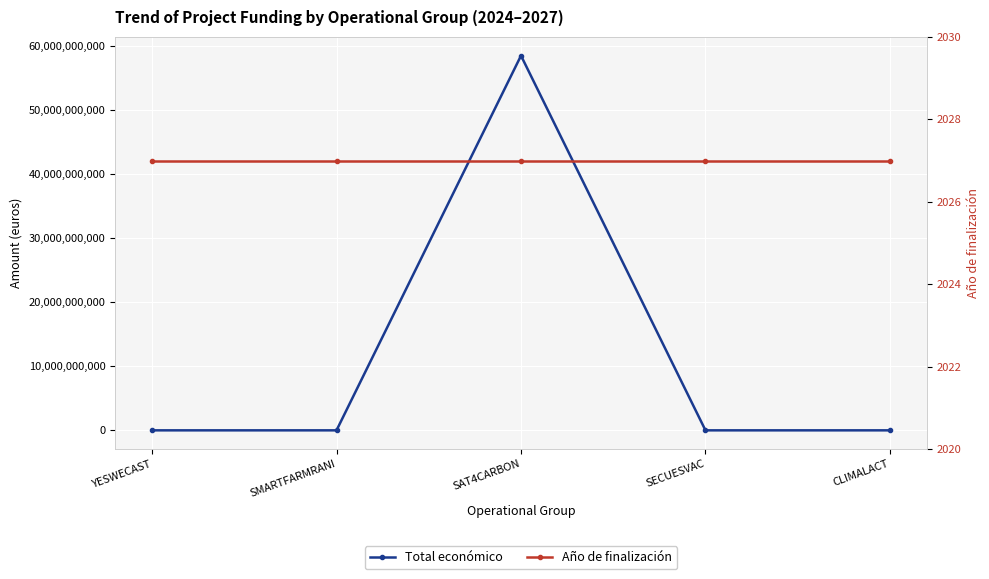

How many data points in Total económico are less than 599792?

2